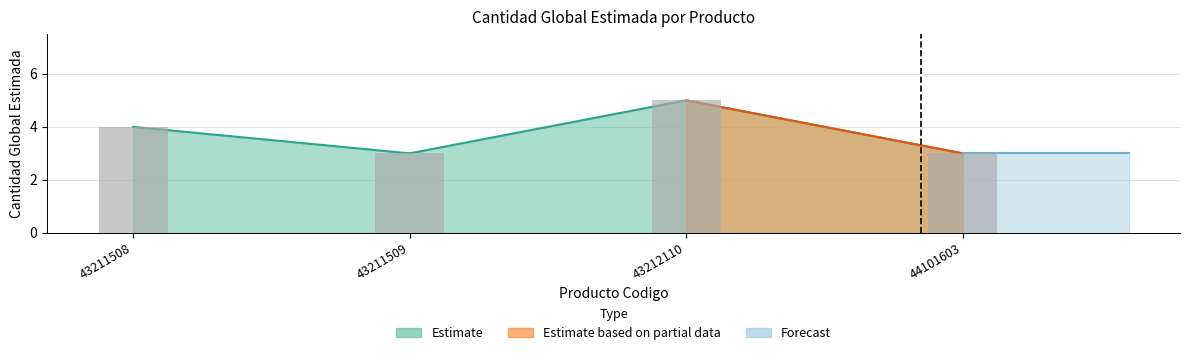

What is the ratio of the value at 43212110 to the value at 43211509?

1.7